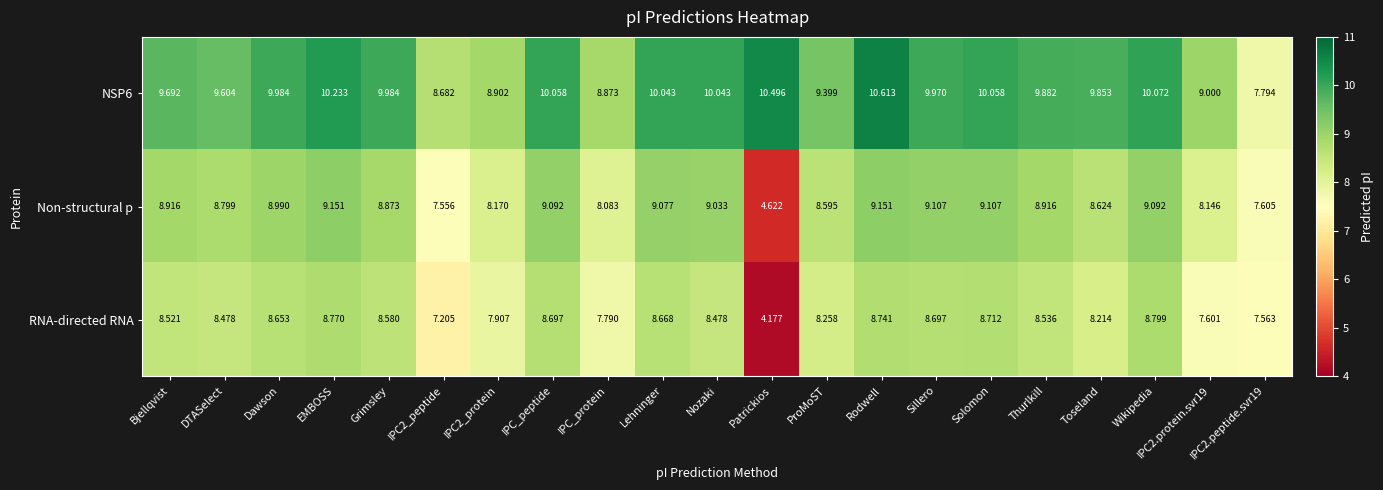

At which label is Non-structural p closest to 6?

Patrickios